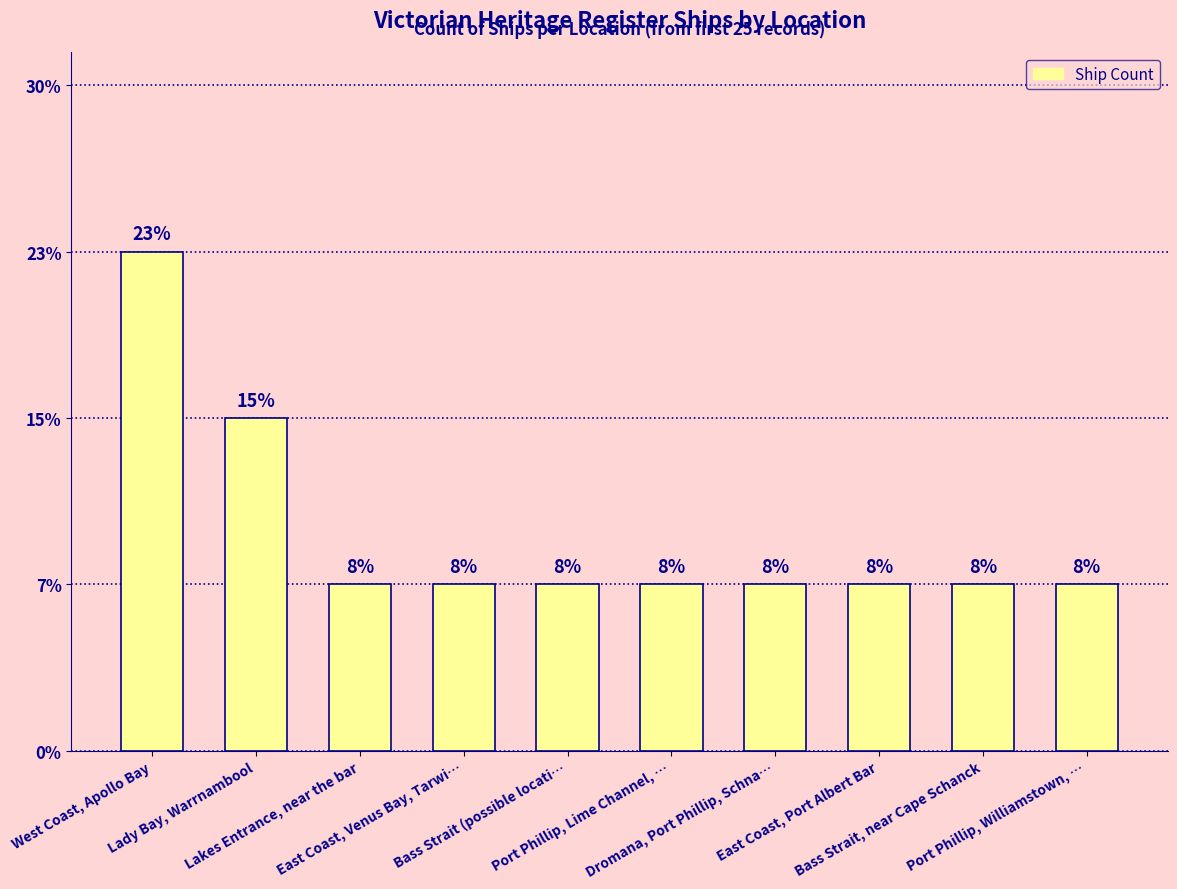

At which category does the chart reach its minimum across all series?

Lakes Entrance, near the bar